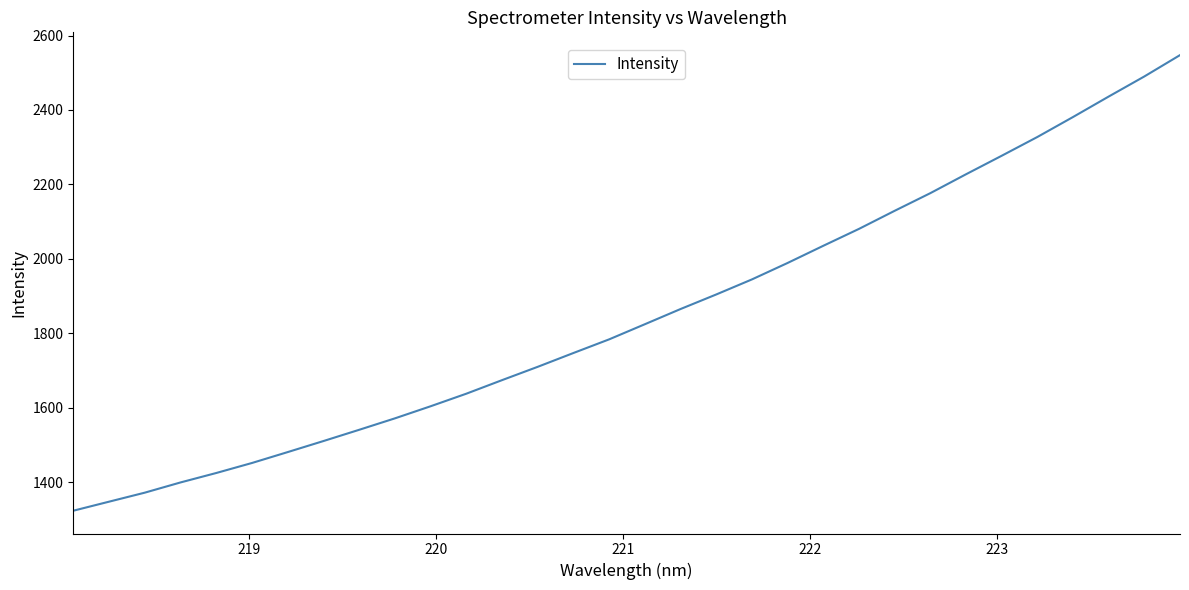

Reading left to right, what are all the values shown in this chart?

1323.7	1347.9	1372.2	1399.6	1425.0	1451.9	1481.2	1510.8	1541.0	1571.7	1604.2	1638.0	1674.4	1710.2	1747.3	1783.9	1824.6	1865.4	1904.5	1944.9	1989.1	2035.3	2080.7	2129.2	2176.6	2227.3	2277.0	2327.5	2381.1	2436.1	2490.1	2547.4